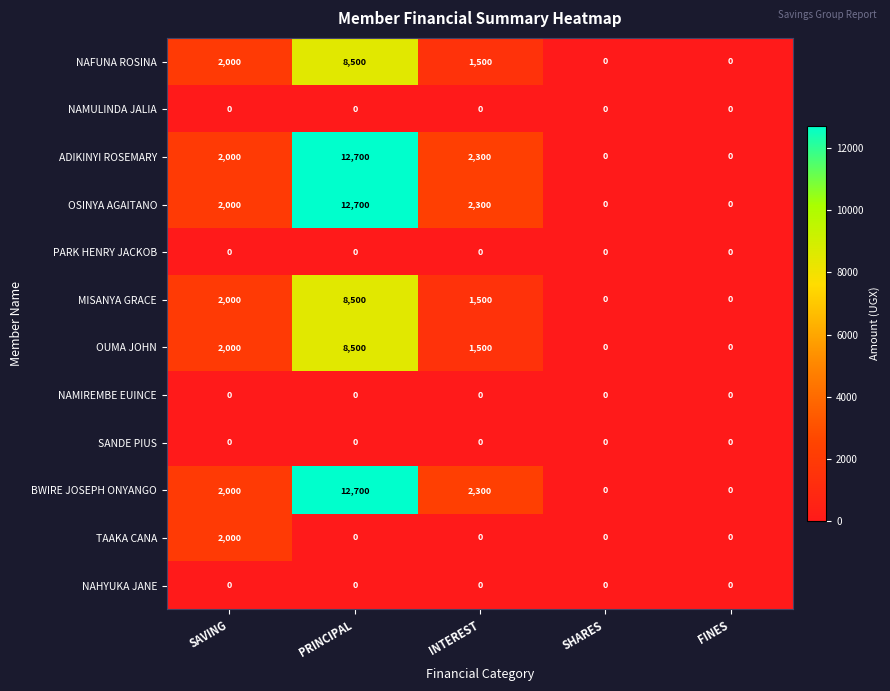

What is the sum of the NAFUNA ROSINA values at PRINCIPAL and SAVING?

10500